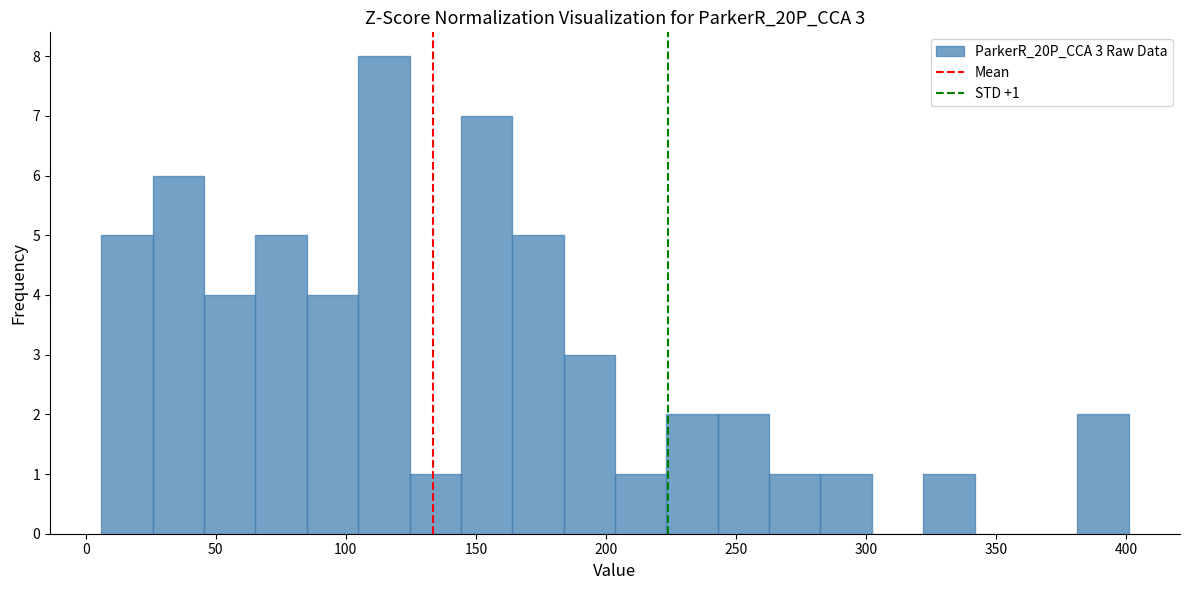

Read against the x-axis, roughly where is the centre of the tallest bar?

115